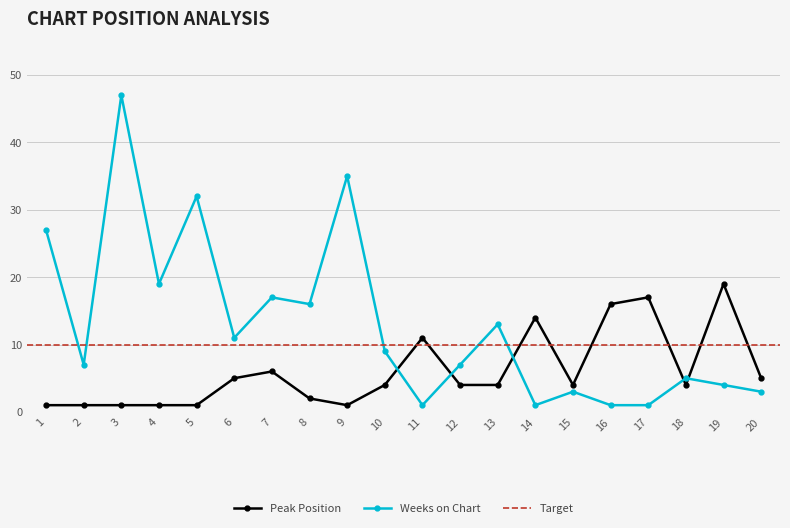

Where is Peak Position nearest to the value 10?

11